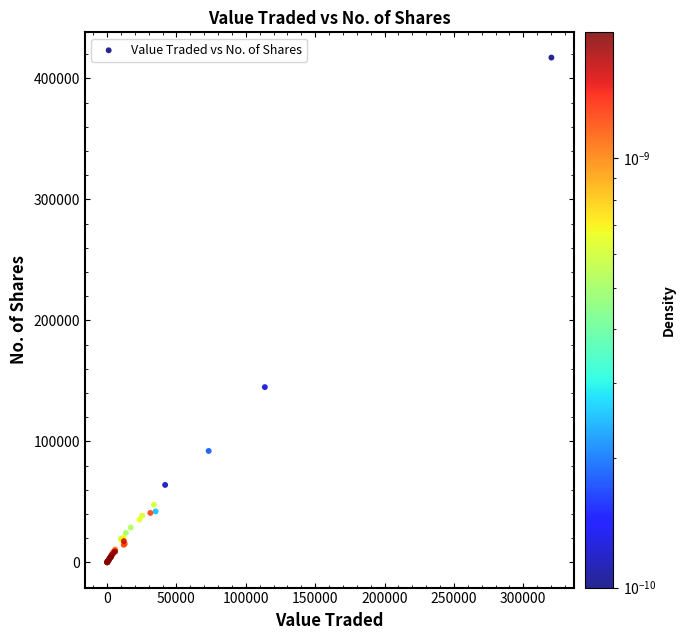

What Y value in the scatter plot is closest to 208598?

144833